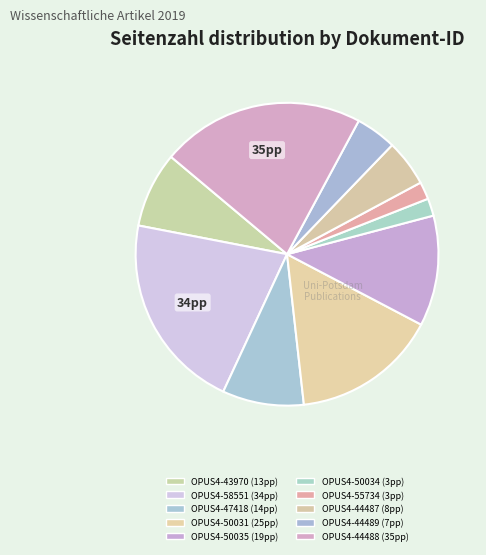

What percentage is the OPUS4-50034 slice, to the nearest percent?

2%